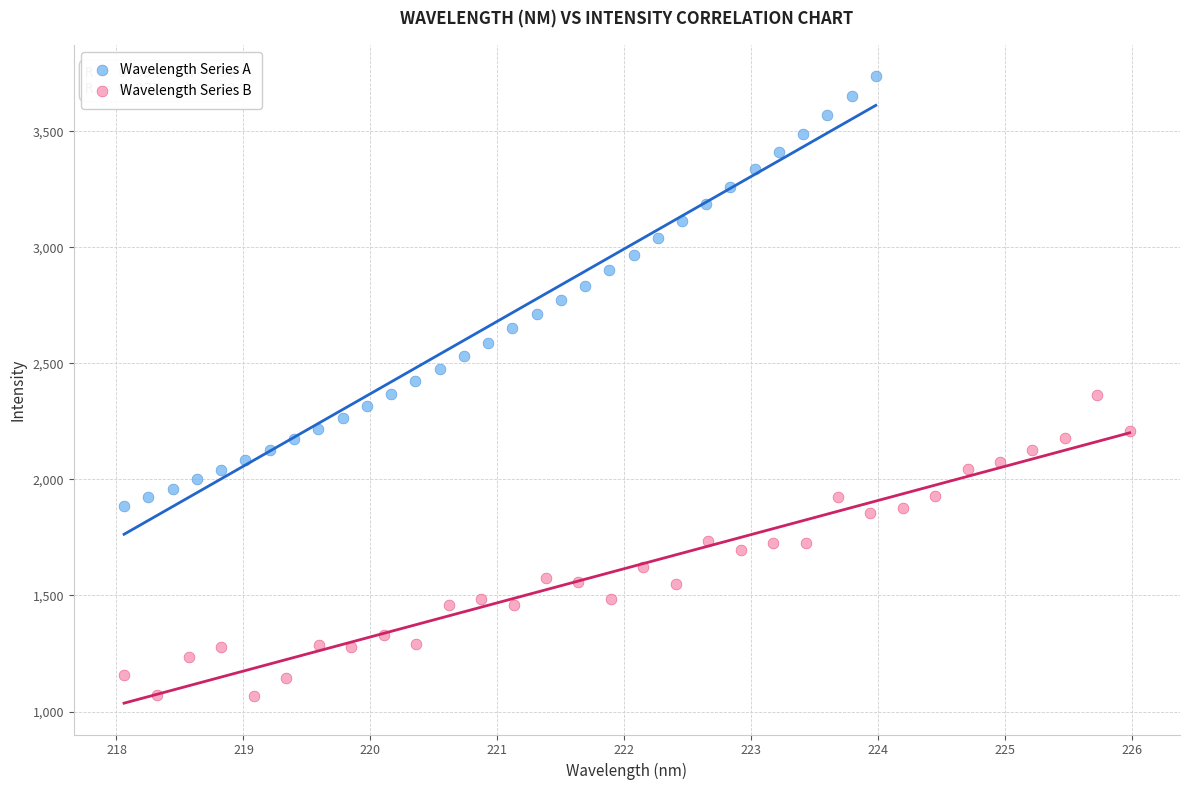

What are all the series names shown in the legend?

Wavelength Series A, Wavelength Series B